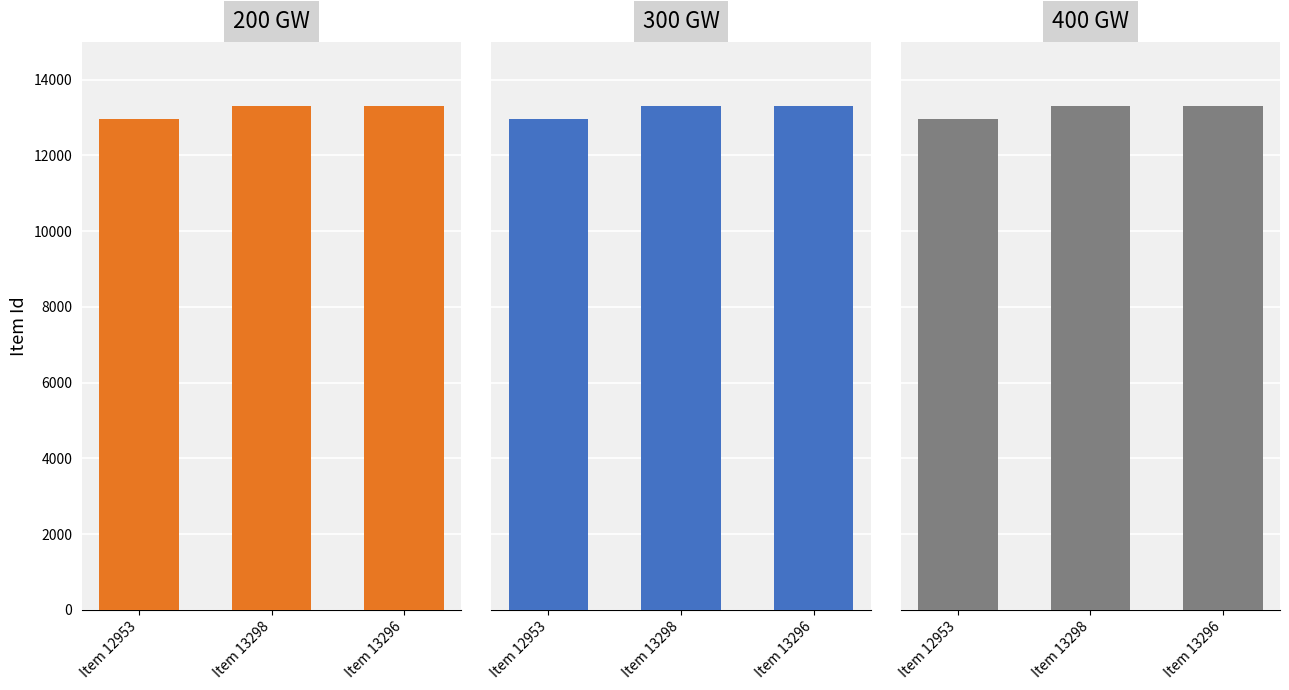

What is the average value of the 200 GW series?

13182